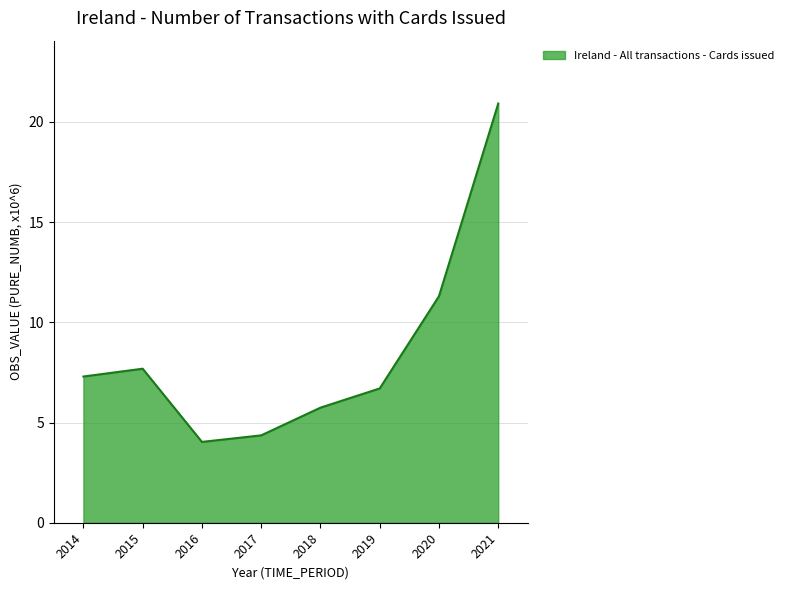

Which category has the highest value across all series?

2021